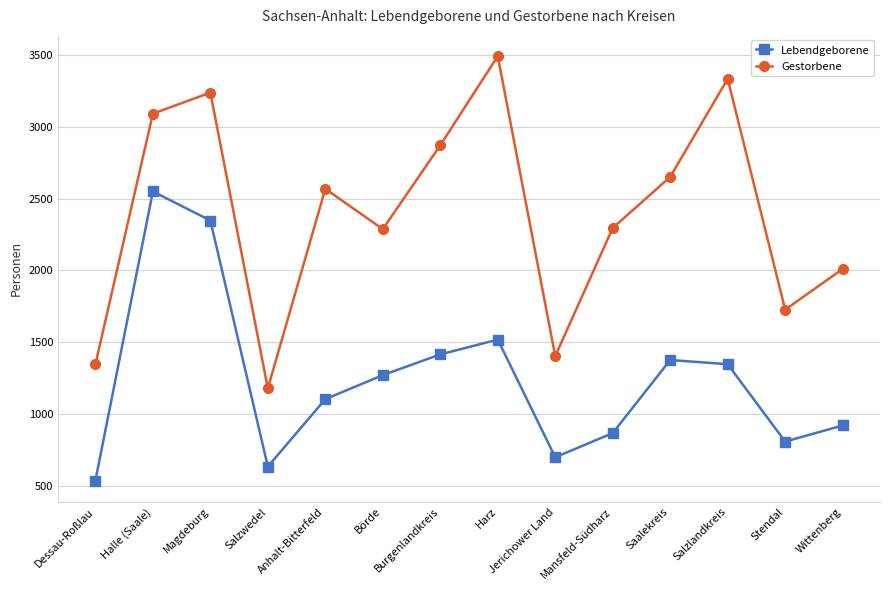

What is the sum of the Gestorbene values at Dessau-Roßlau and Salzwedel?

2527